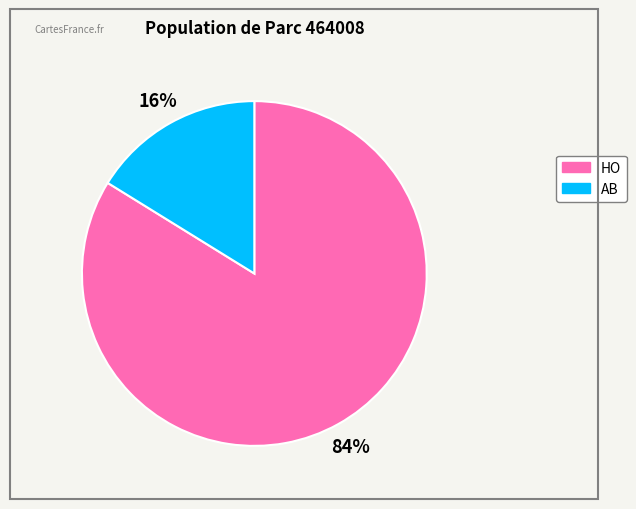

What is the largest slice in the pie chart?

HO